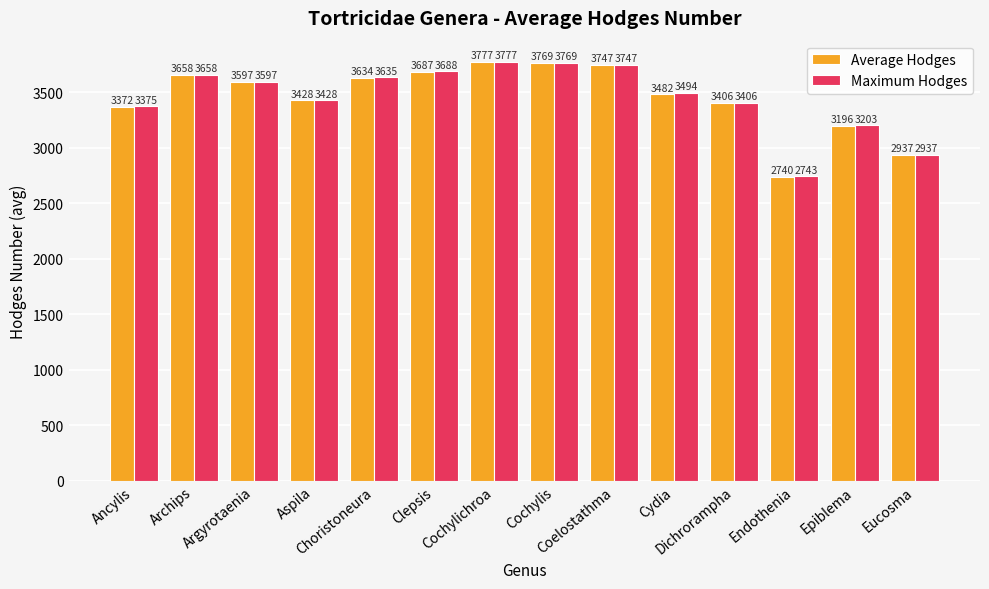

At how many categories does at least one series exceed 3520?

7